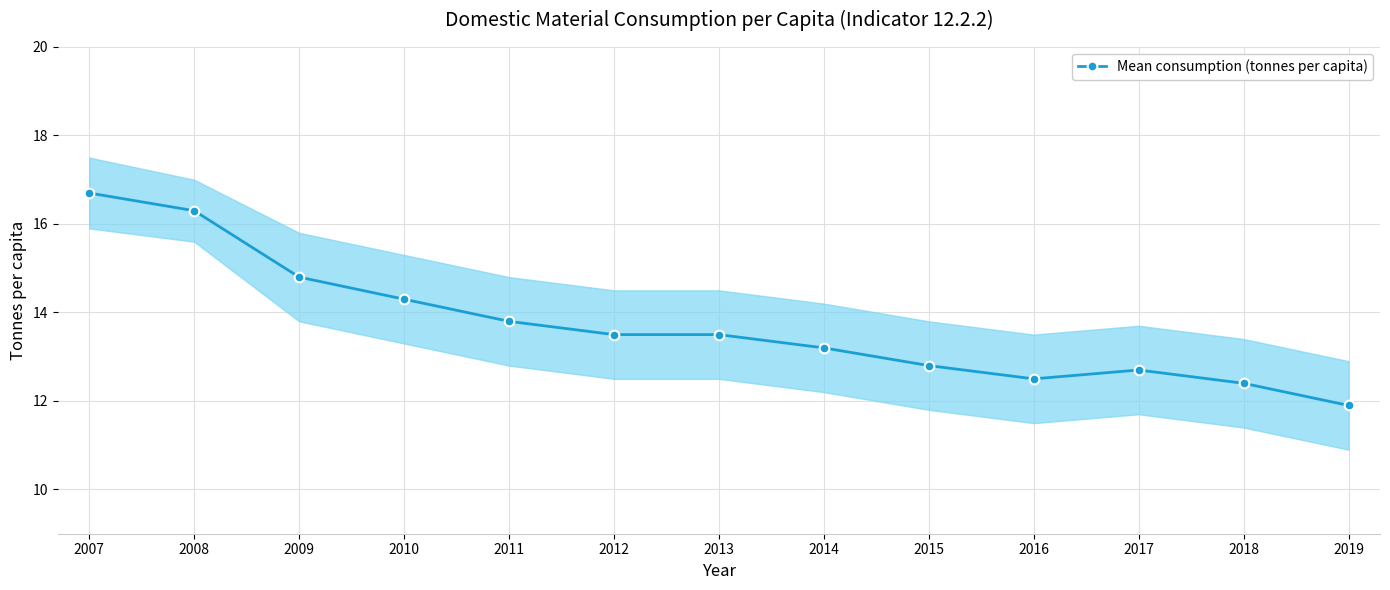

What is the smallest value displayed?

11.9